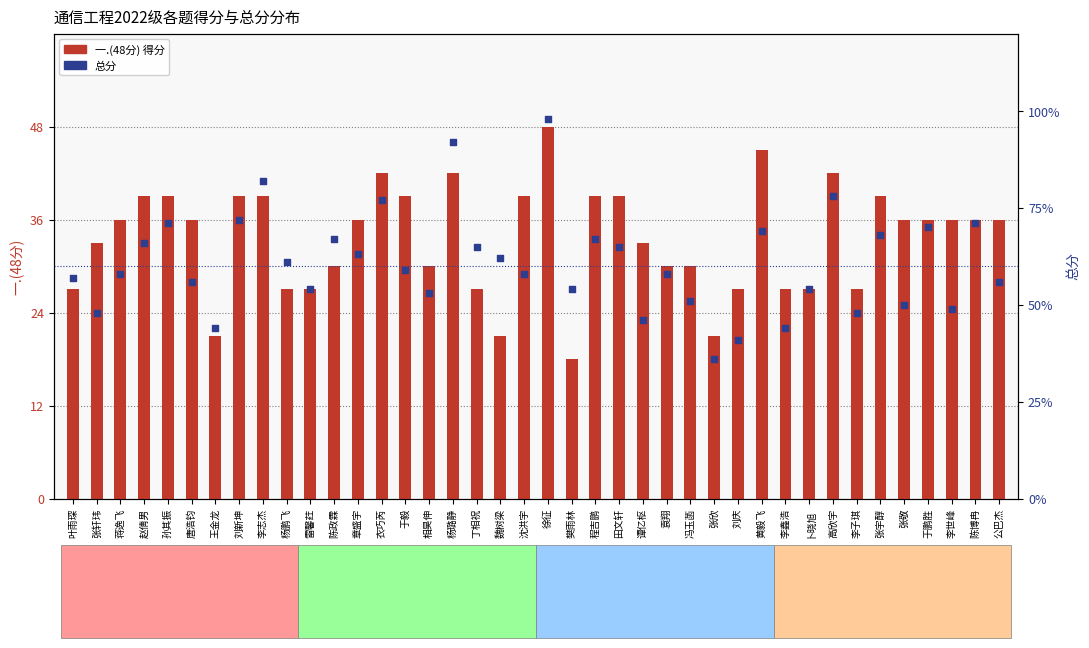

Which series reaches the maximum Y coordinate?

总分